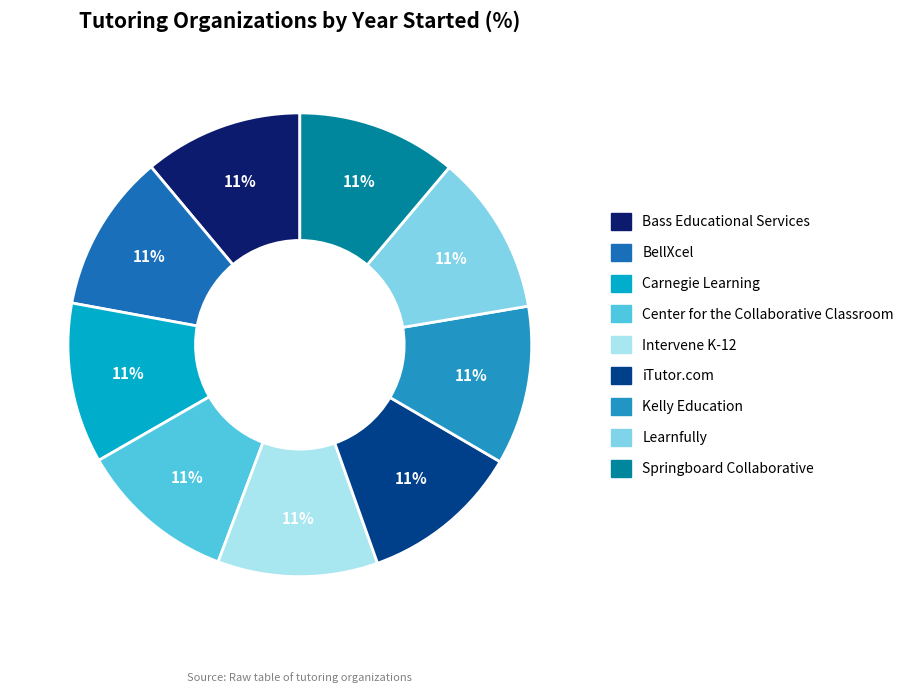

True or false: BellXcel accounts for 11% of the total.

True